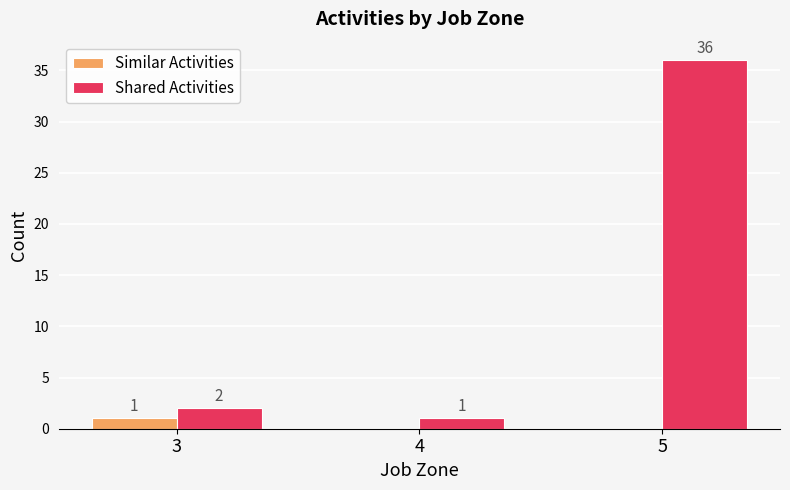

What is the total value across all series at 3?

3